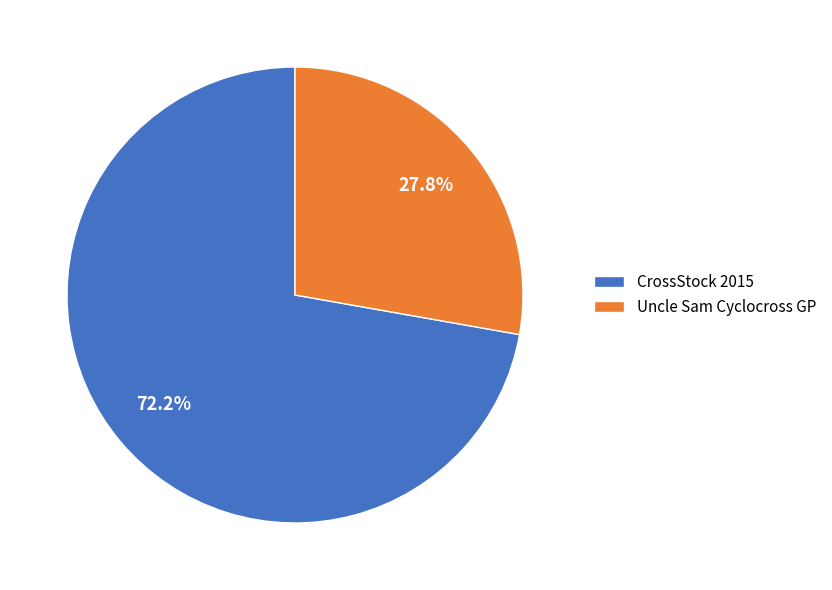

Which slice is the largest?

CrossStock 2015